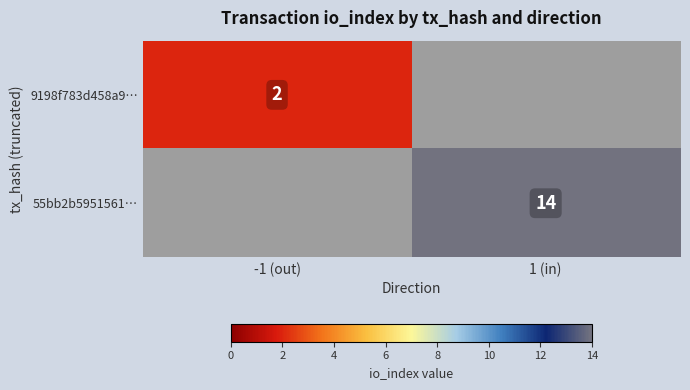

Is the value of 9198f783d458a9… at -1 (out) greater than the value of 55bb2b5951561… at 1 (in)?

No